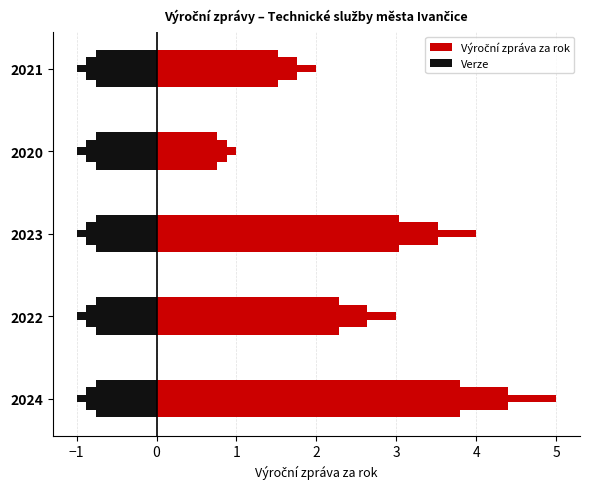

What is the spread (max minus min) of values at 2020?

1